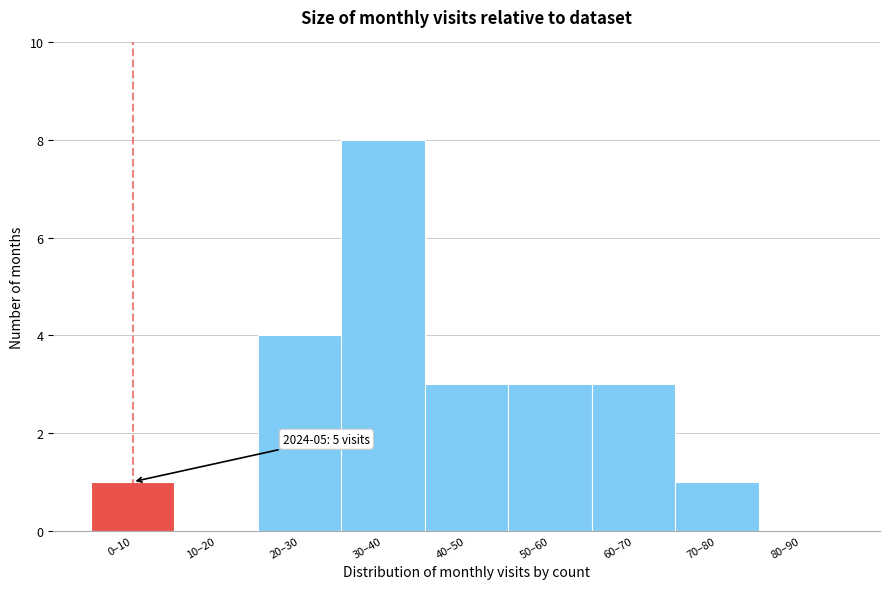

Reading right to left, transcribe all the data shown in this chart.

80–90=0	70–80=1	60–70=3	50–60=3	40–50=3	30–40=8	20–30=4	10–20=0	0–10=1